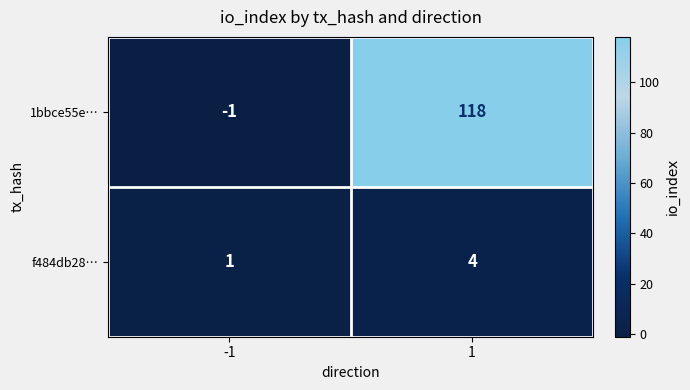

Is it true that 1bbce55e… equals 118 at 1?

True